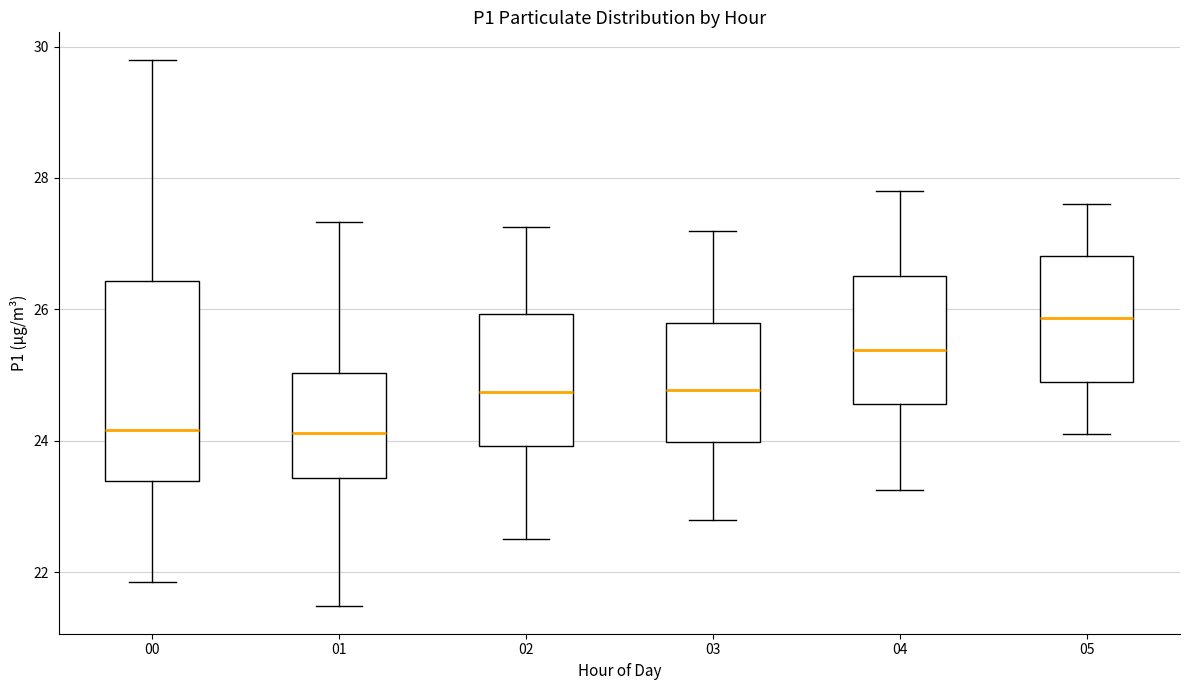

Reading left to right, transcribe this box plot: for each box, give where its median line is, the range the box spans, and where its two whiskers end, as read against the y-axis. The values are not printed on the chart, so give them approximately, as read against the axis.

00: median 24.2, box 23.4 to 26.4, whiskers 21.8 to 29.8
01: median 24.2, box 23.4 to 25.0, whiskers 21.4 to 27.4
02: median 24.8, box 24.0 to 26.0, whiskers 22.6 to 27.2
03: median 24.8, box 24.0 to 25.8, whiskers 22.8 to 27.2
04: median 25.4, box 24.6 to 26.6, whiskers 23.2 to 27.8
05: median 25.8, box 25.0 to 26.8, whiskers 24.2 to 27.6